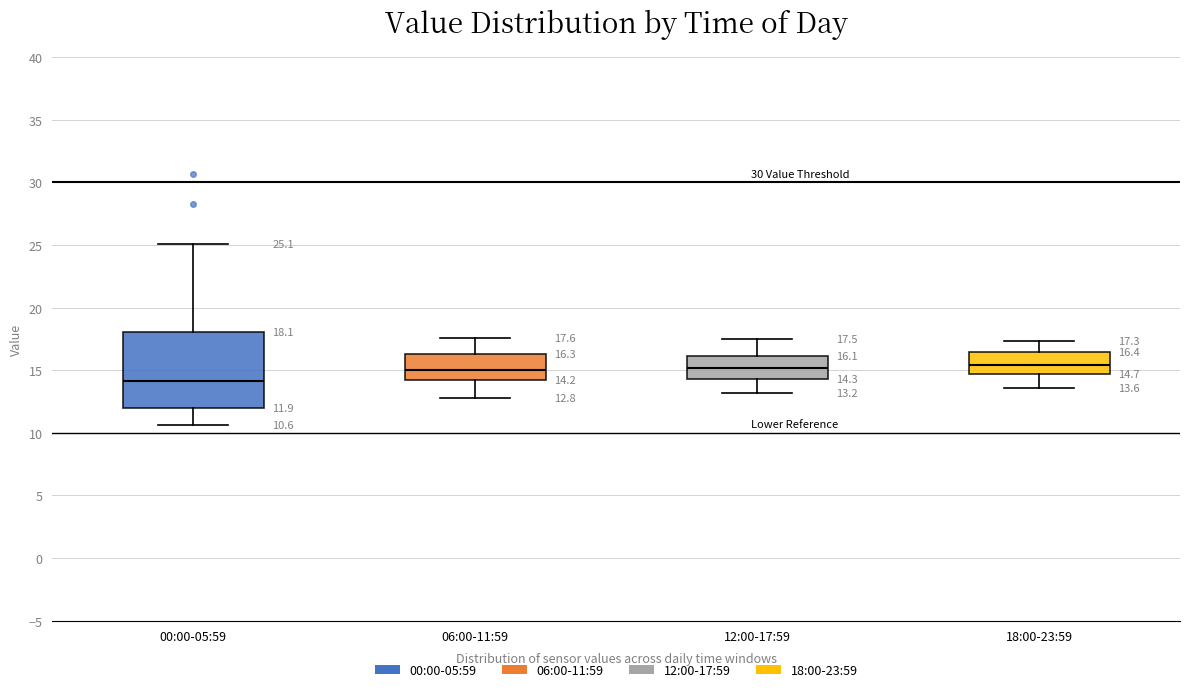

Which box is the tallest, from its lower edge to its upper edge?

00:00-05:59